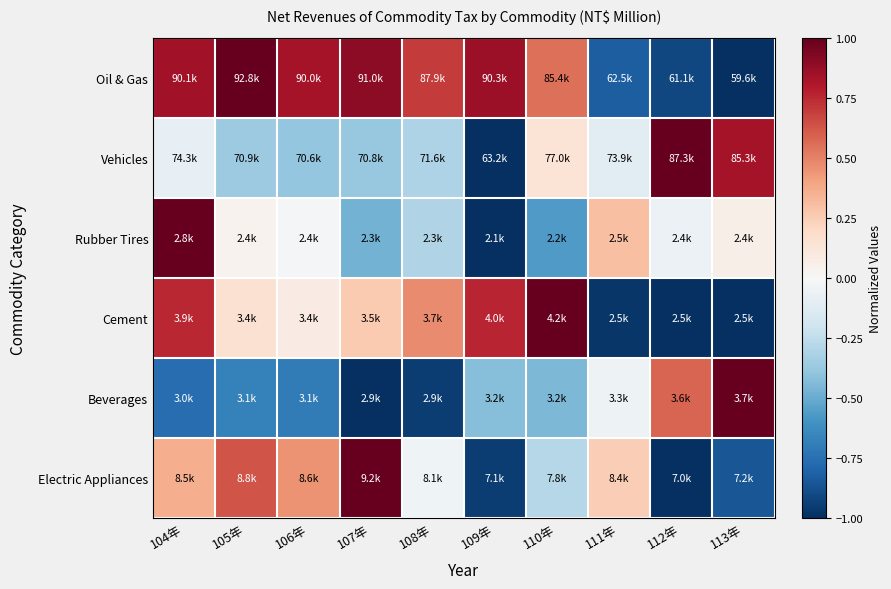

What is the minimum value shown in the chart?

-1.0